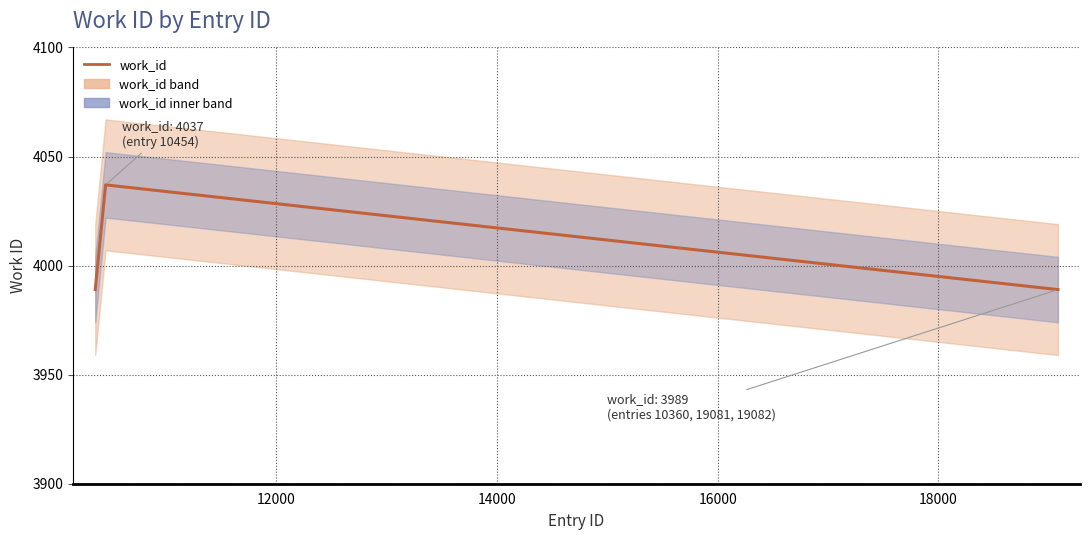

Does the chart have visible grid lines?

Yes